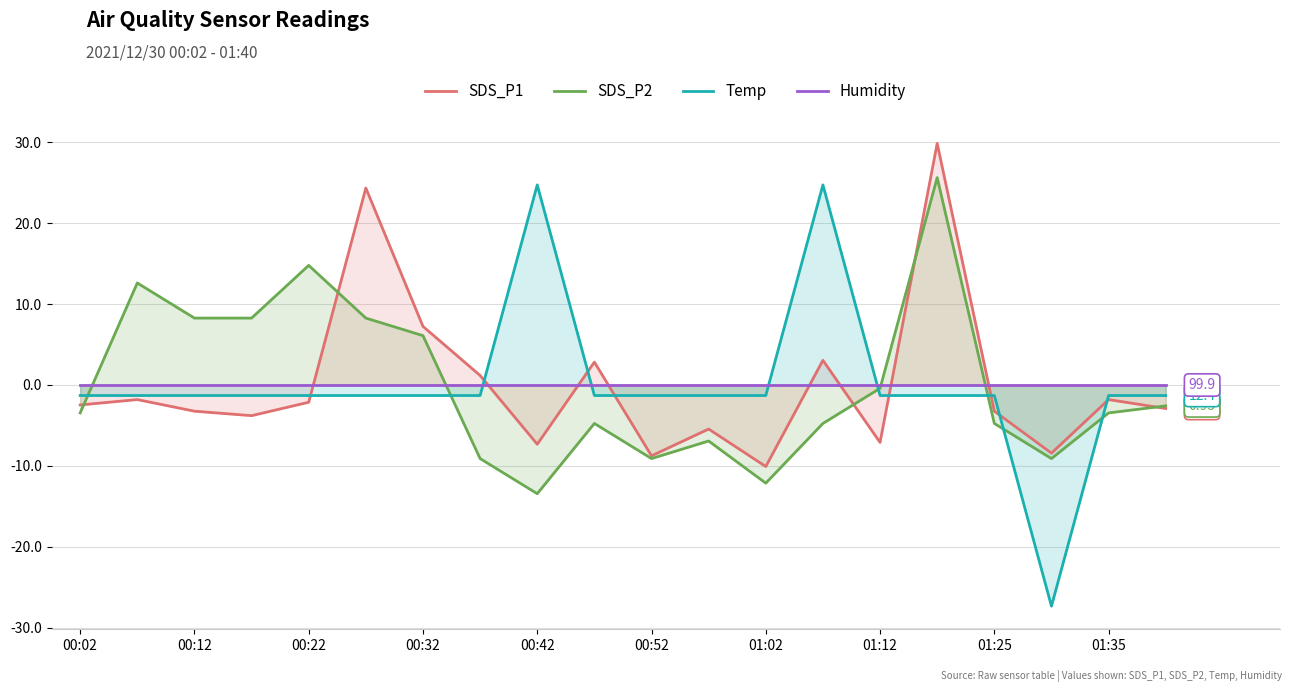

Which series ends up on top after the final intersection of SDS_P2 and Temp?

Temp